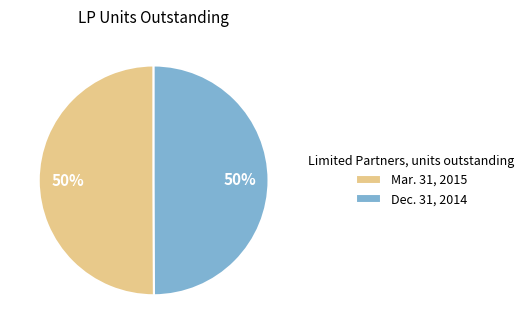

To the nearest percent, what is the average slice percentage?

50%